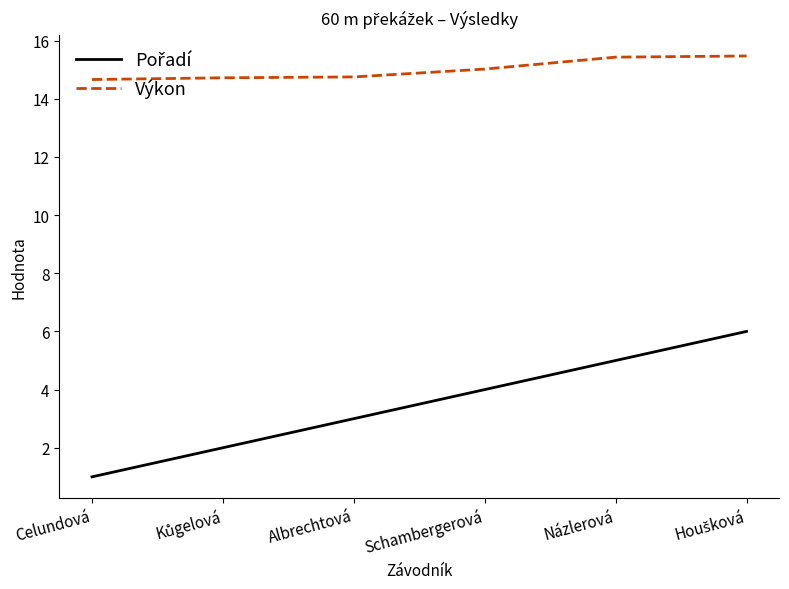

What is the greatest value displayed?

15.5